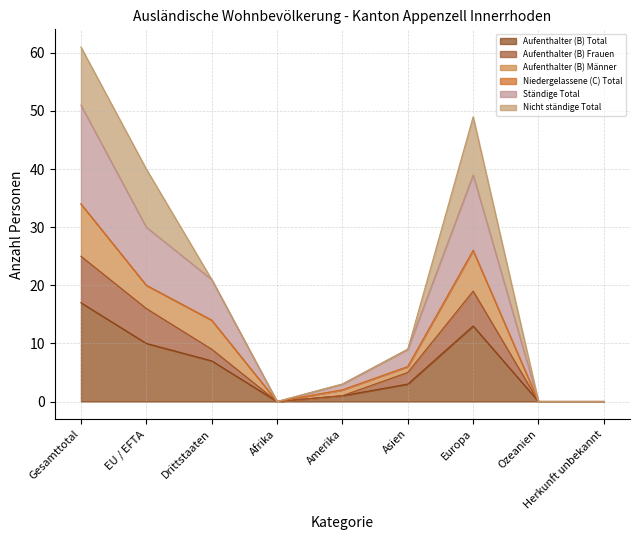

Which series has the largest total across all categories?

Ständige Total